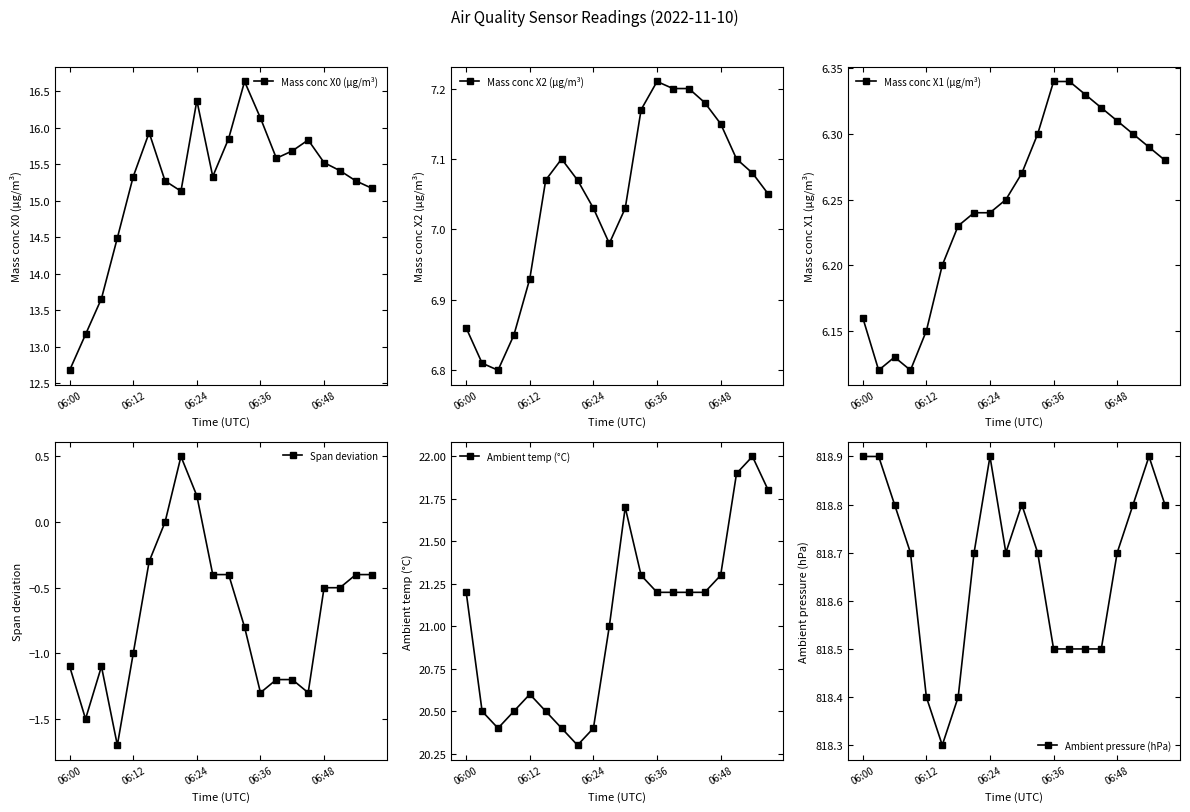

The Mass conc X0 (μg/m³) series shows 6.9 at 06:48. True or false?

False